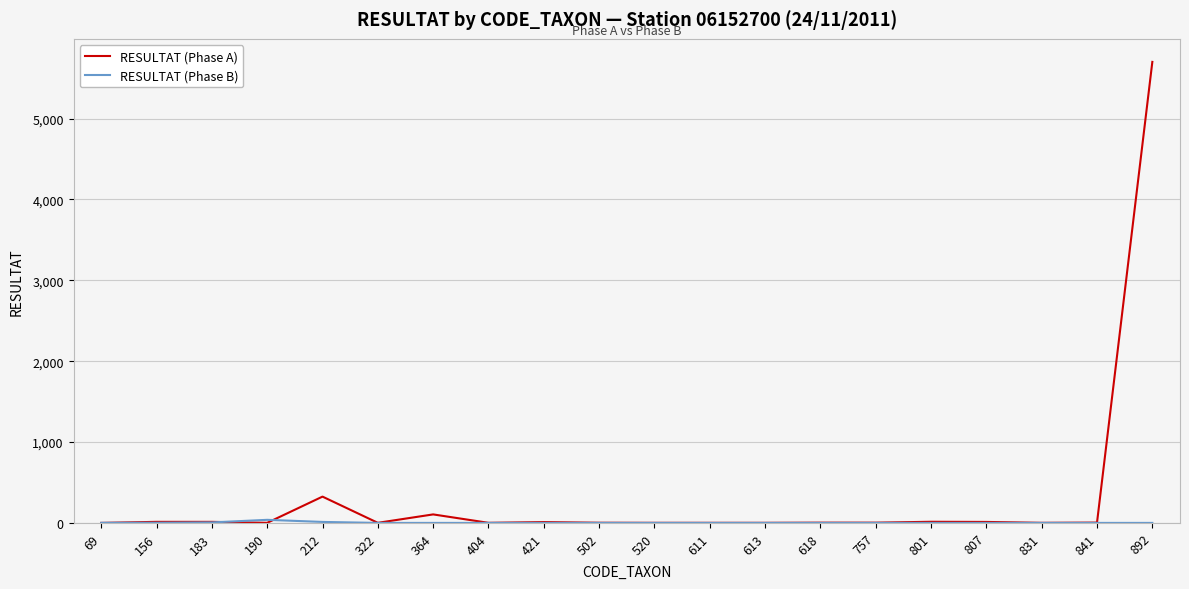

At which category is the sum across all series the highest?

892